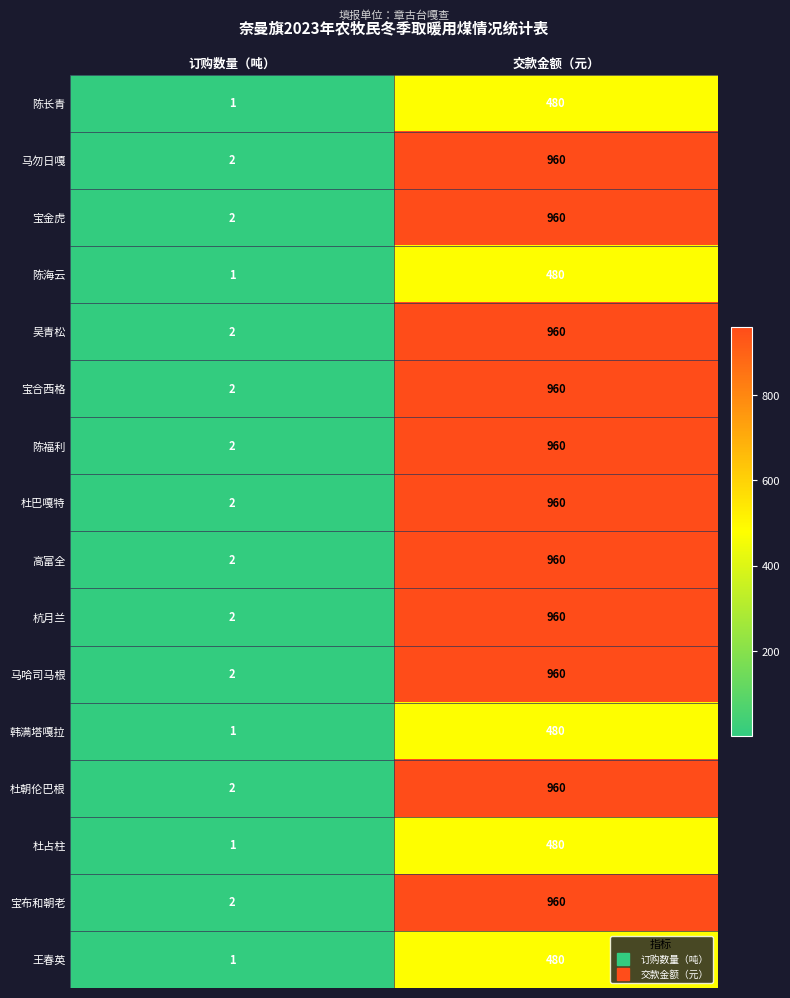

What is the spread (max minus min) of values at 订购数量（吨）?

1